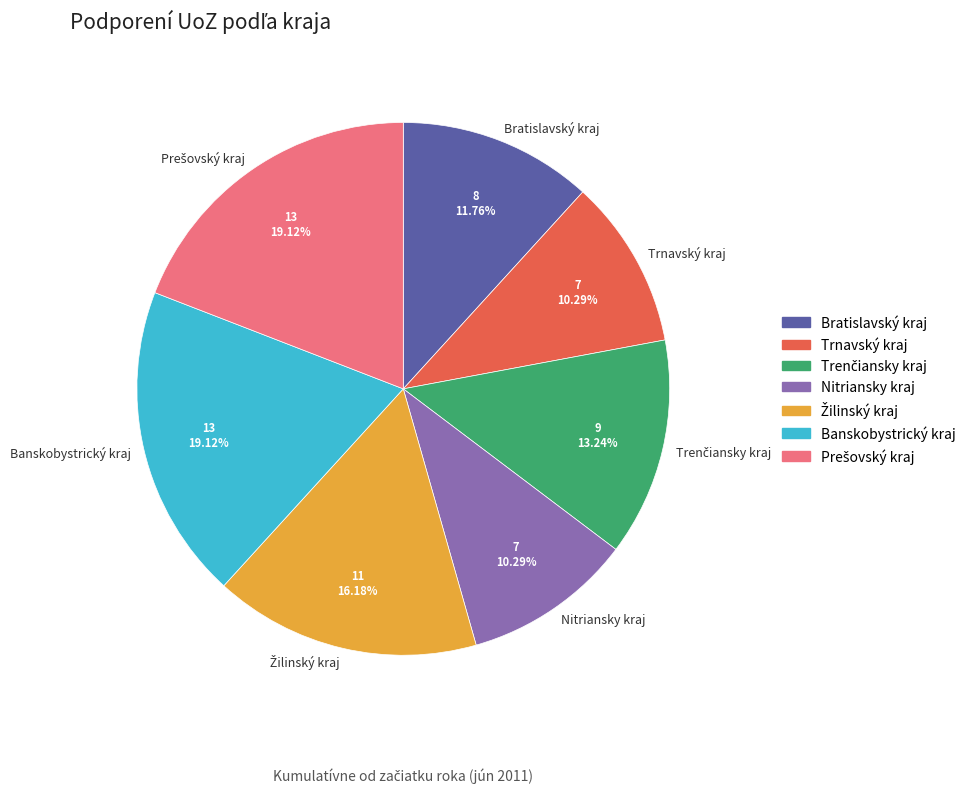

The Trnavský kraj slice represents 33% of the pie. True or false?

False